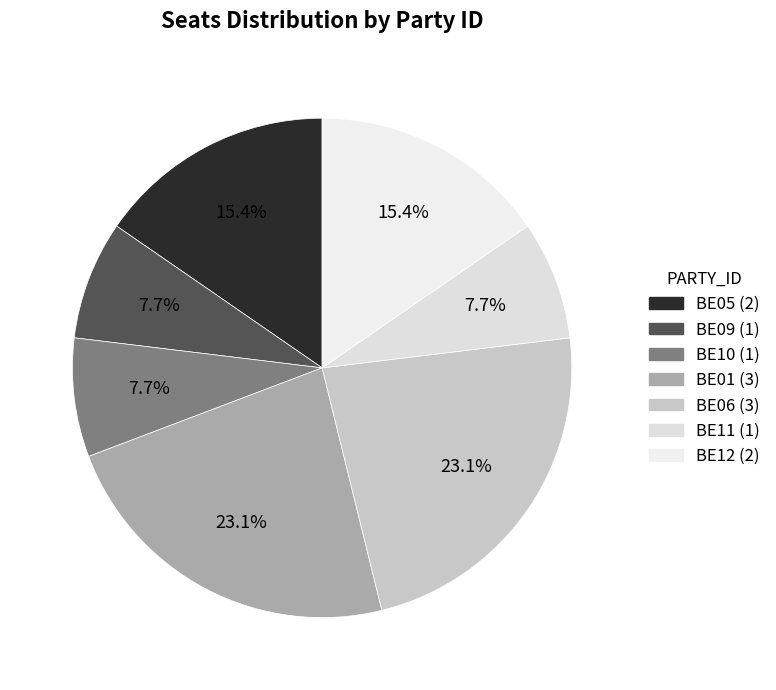

What is the largest slice in the pie chart?

BE01